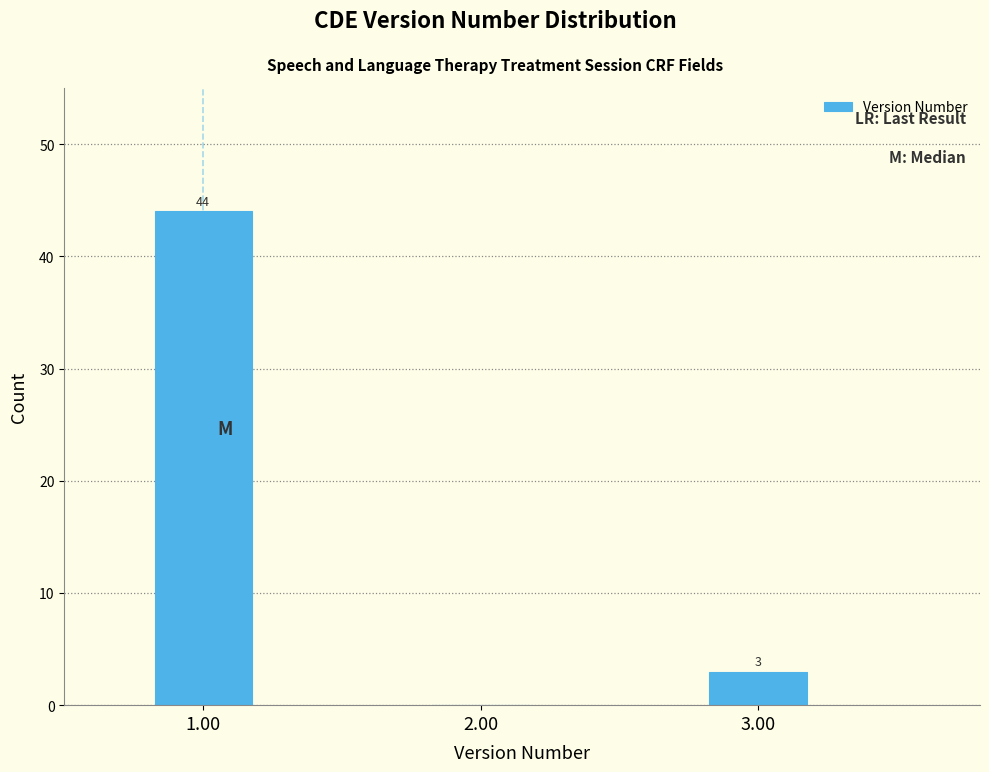

Reading right to left, transcribe all the data shown in this chart.

3.00=3	2.00=0	1.00=44